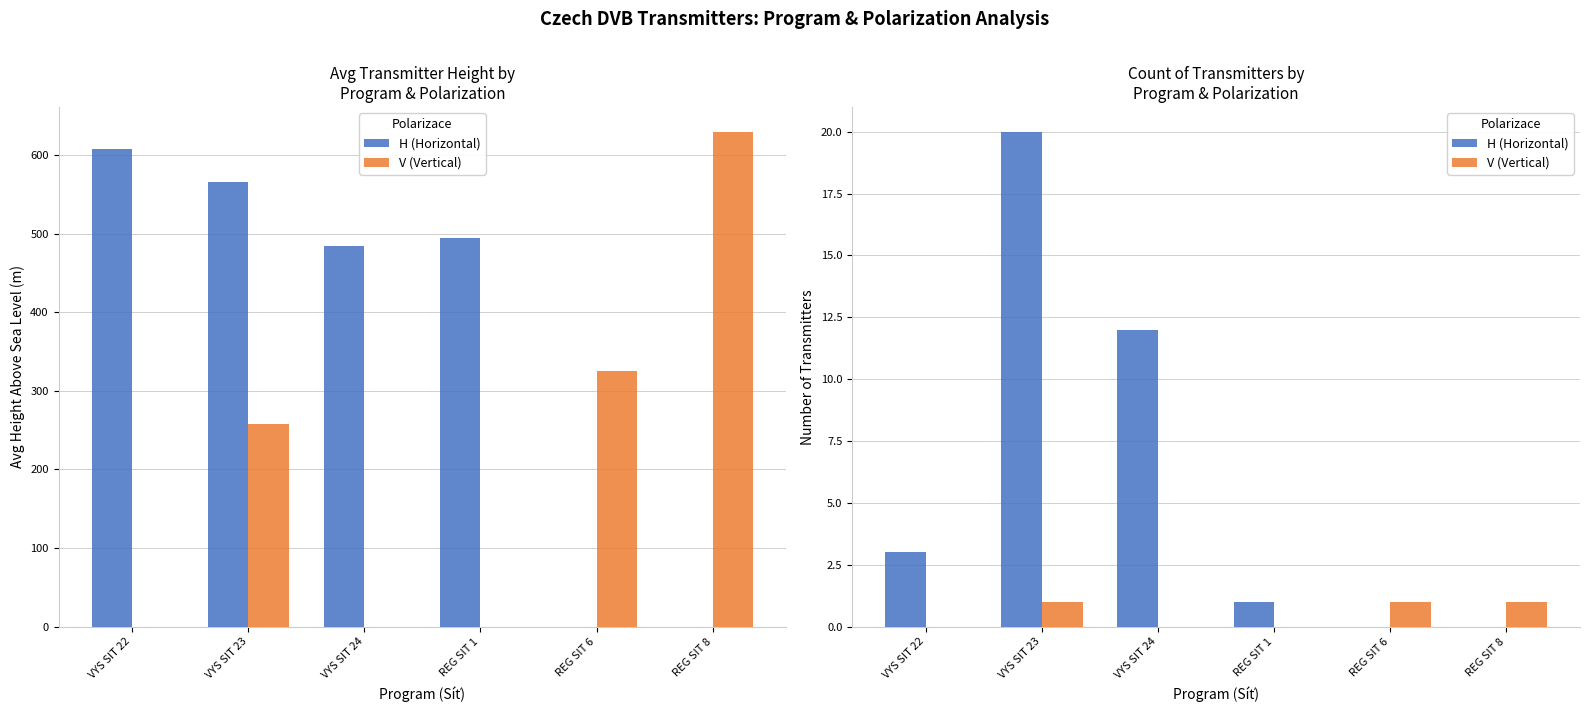

What is the value of the H (Horizontal) bar at the 4th from the left?

1